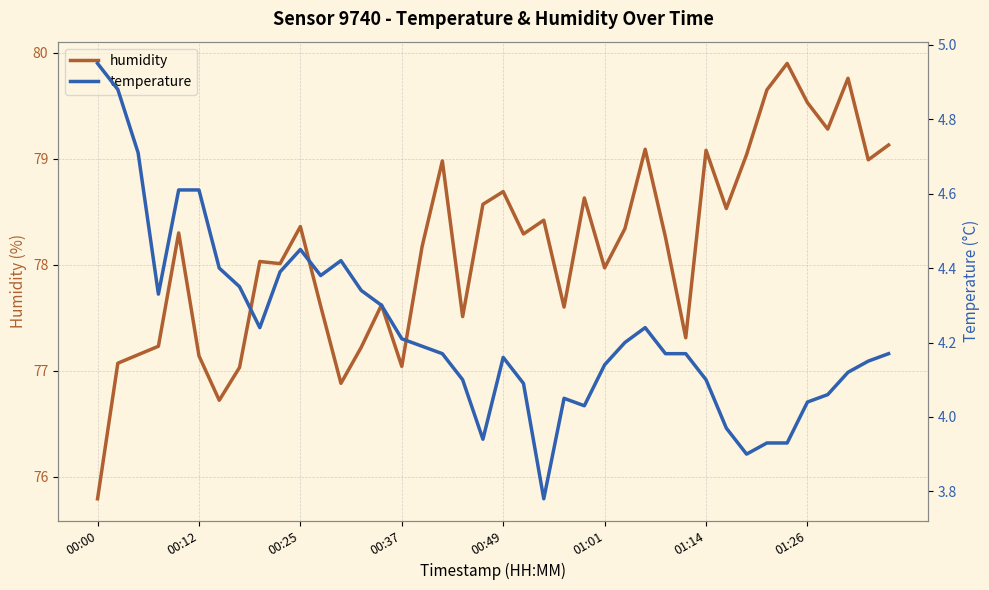

Count the number of categories in the chart.

40